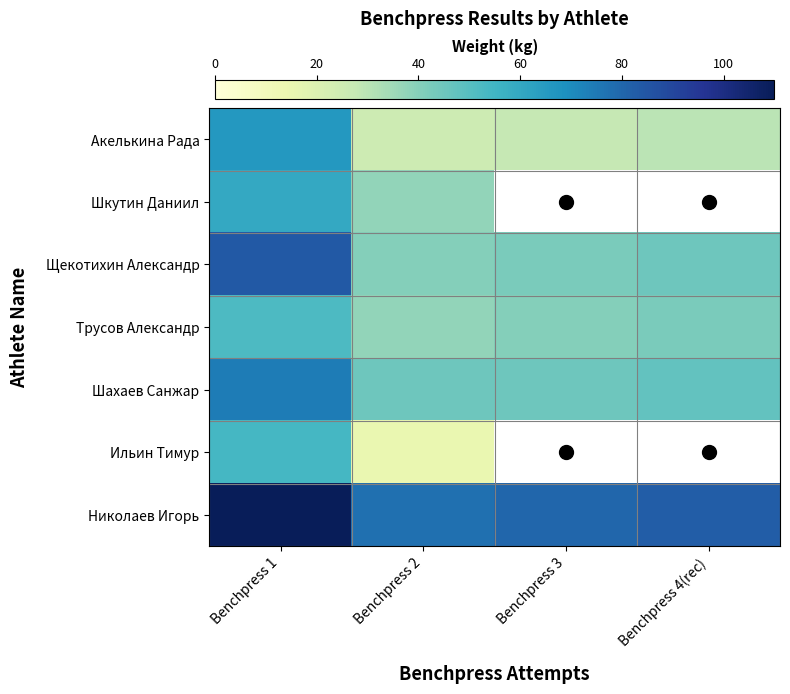

At which label does Николаев Игорь first exceed 82?

Benchpress 1